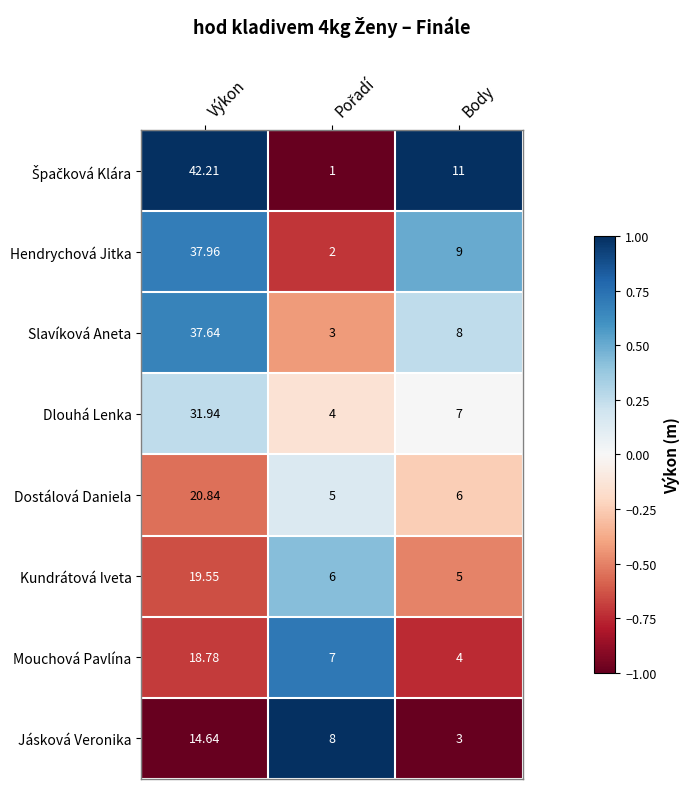

Where is Hendrychová Jitka nearest to the value 19?

Body